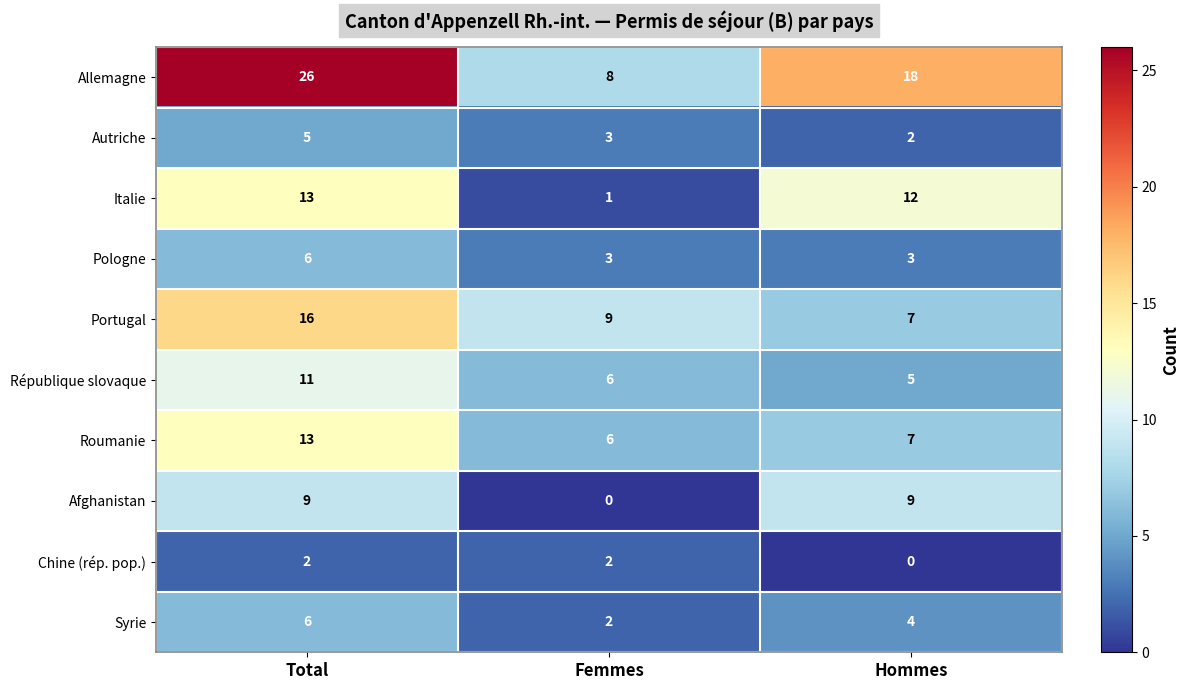

At which label does Roumanie reach its minimum?

Femmes